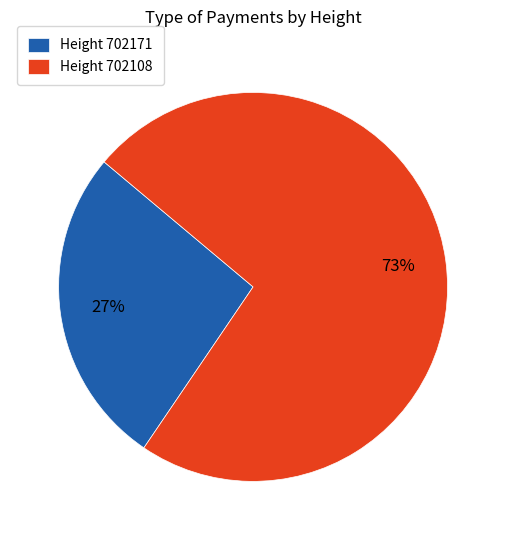

Is it true that Height 702108 is 67% of the pie?

False